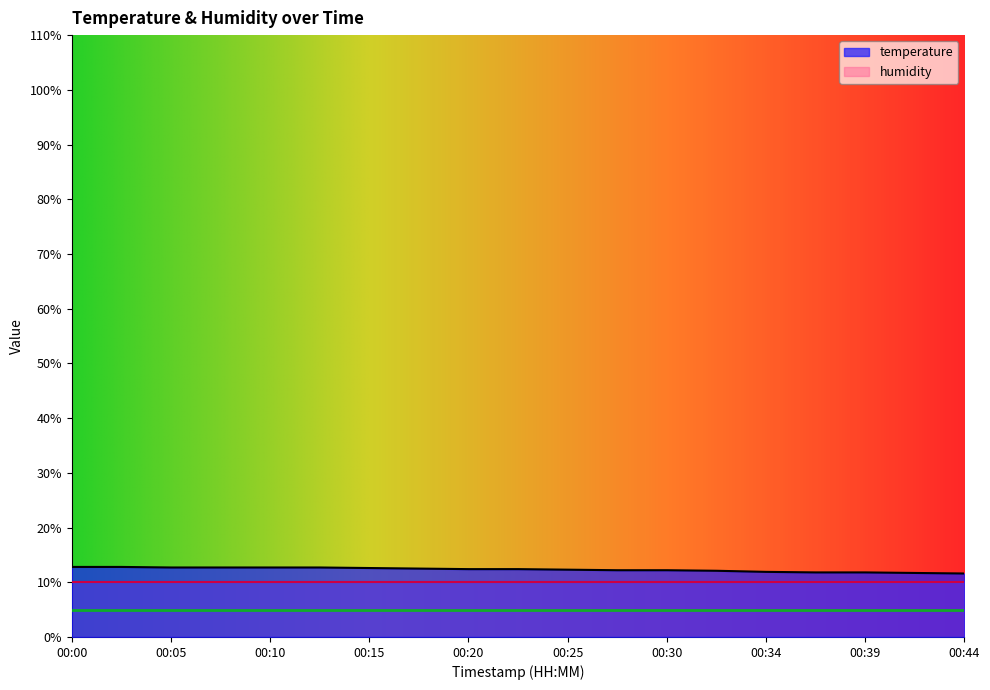

How many values exceed 12?

14